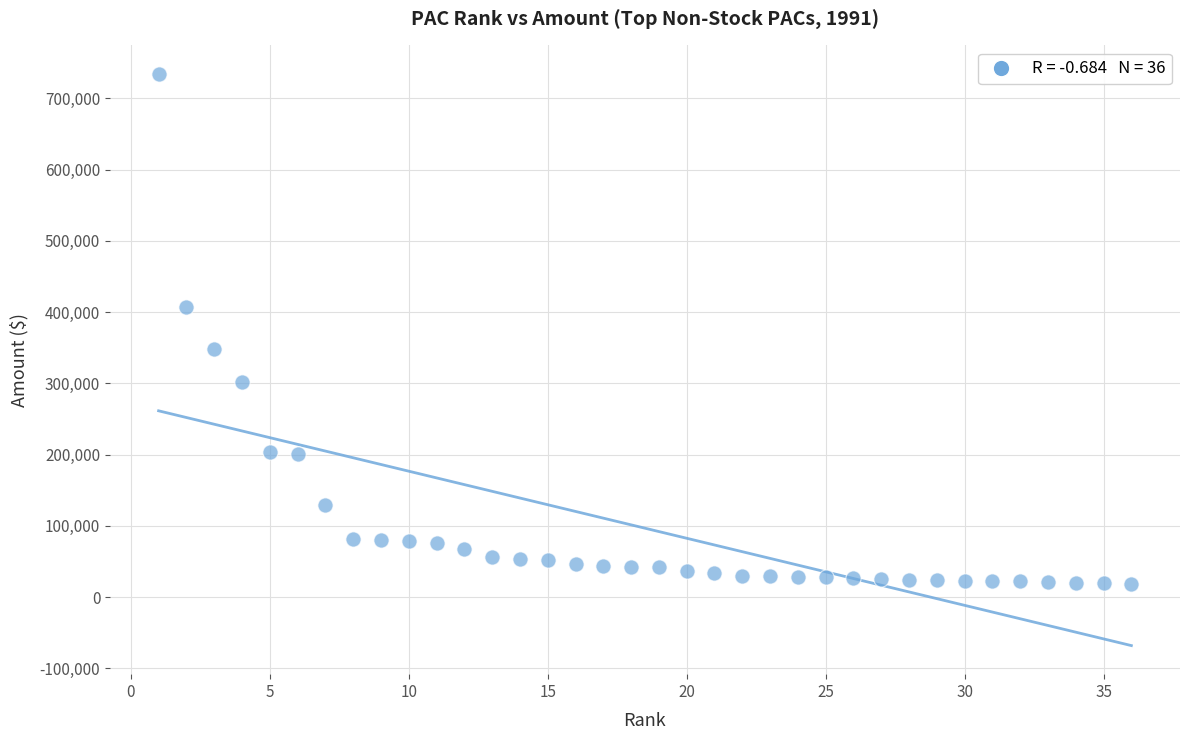

What is the range of Y values (max minus min)?

715695